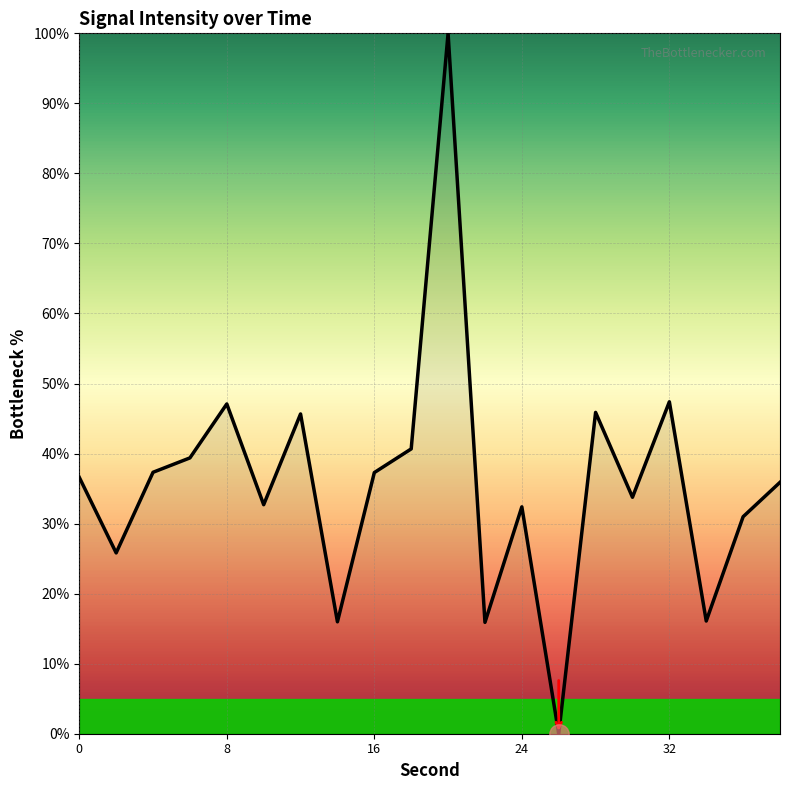

How many lines are shown in the chart?

1